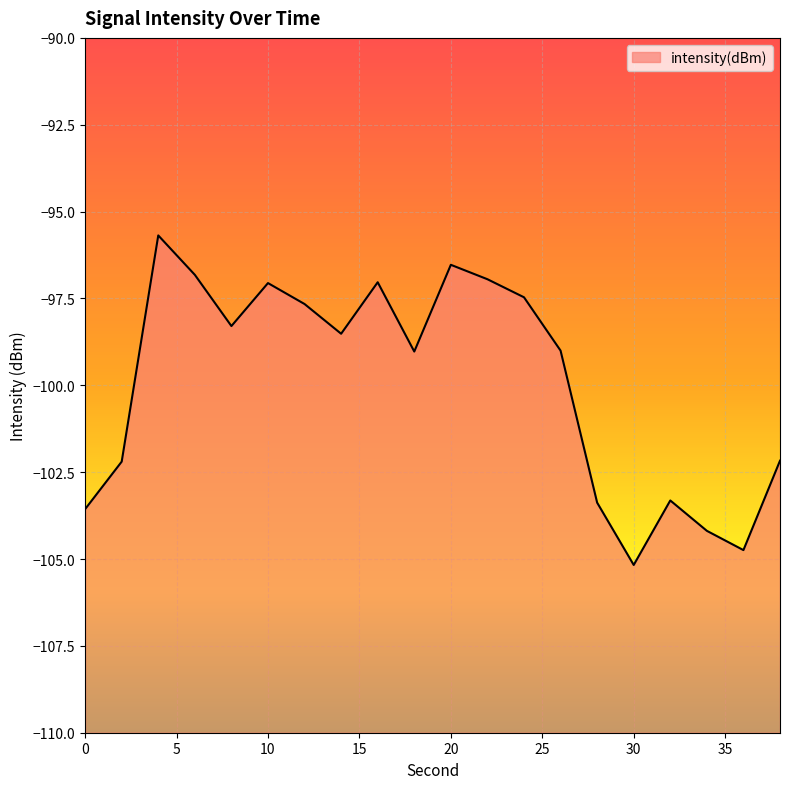

What is the sum of the values at 30 and 28?

-208.5